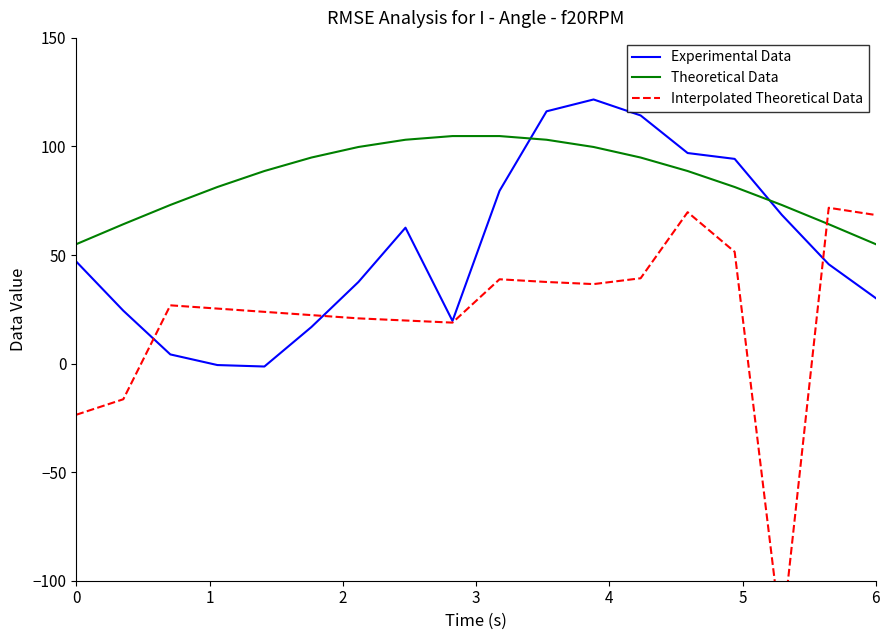

How many values in the Theoretical Data series are below 88?

8